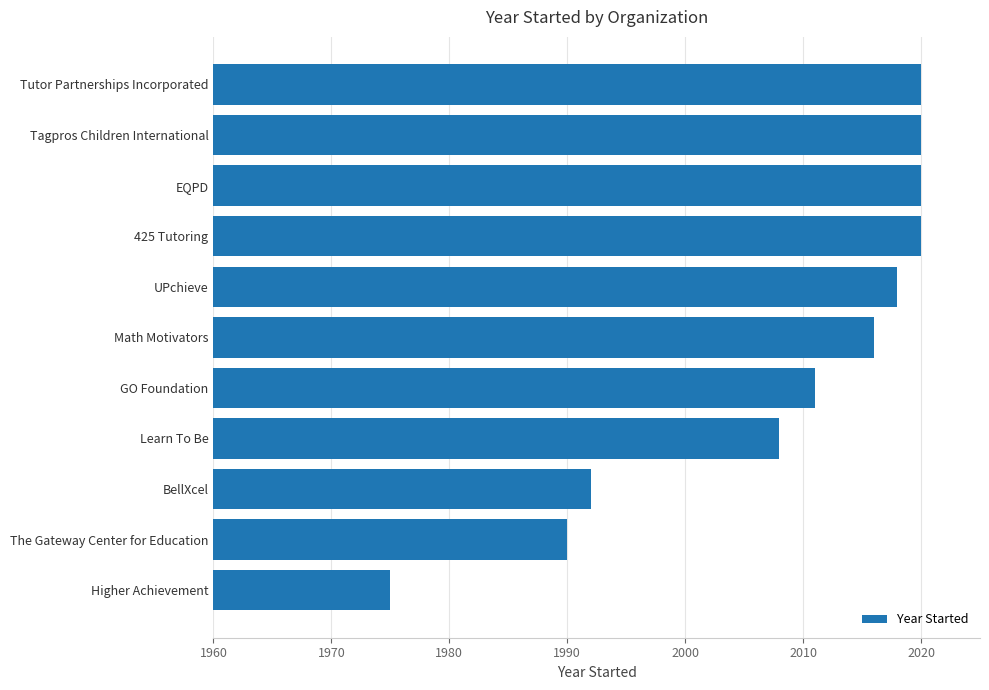

The chart shows a value of 2016 at Math Motivators. True or false?

True